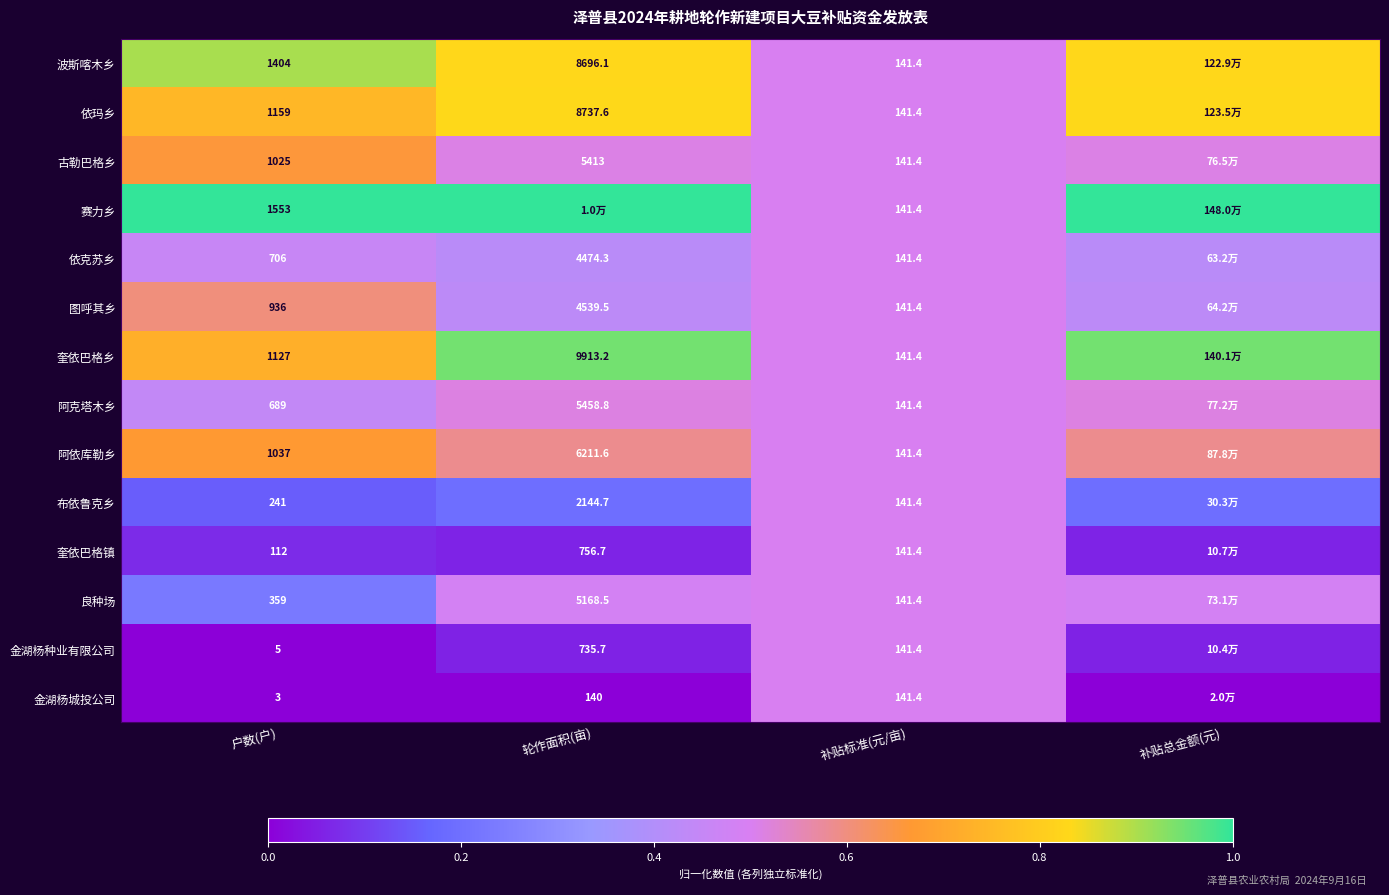

At 户数(户), list the series in order from smallest to largest.

金湖杨城投公司, 金湖杨种业有限公司, 奎依巴格镇, 布依鲁克乡, 良种场, 阿克塔木乡, 依克苏乡, 图呼其乡, 古勒巴格乡, 阿依库勒乡, 奎依巴格乡, 依玛乡, 波斯喀木乡, 赛力乡